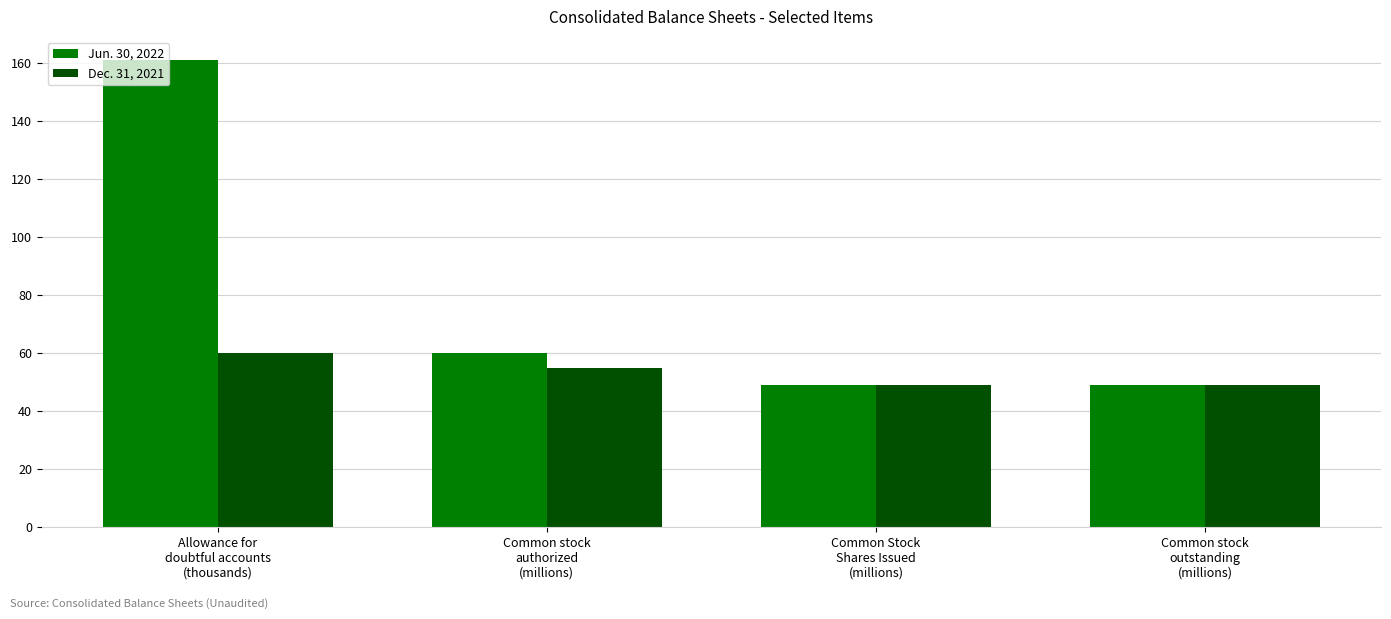

Rank the series by their average value, from highest to lowest.

Jun. 30, 2022, Dec. 31, 2021